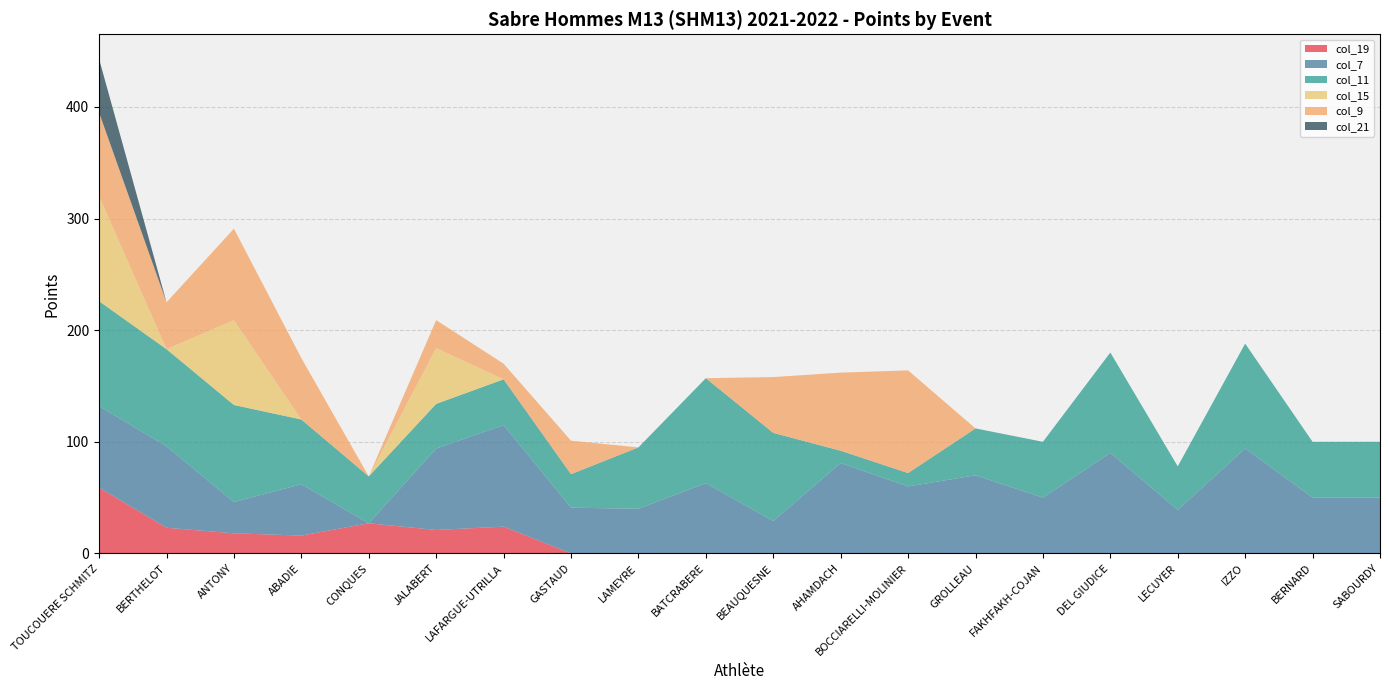

Reading right to left, what are all the values shown in this chart?

col_19: SABOURDY=0	BERNARD=0	IZZO=0	LECUYER=0	DEL GIUDICE=0	FAKHFAKH-COJAN=0	GROLLEAU=0	BOCCIARELLI-MOLINIER=0	AHAMDACH=0	BEAUQUESNE=0	BATCRABERE=0	LAMEYRE=0	GASTAUD=0	LAFARGUE-UTRILLA=24	JALABERT=21	CONQUES=27	ABADIE=16	ANTONY=18	BERTHELOT=23	TOUCOUERE SCHMITZ=59
col_7: SABOURDY=50	BERNARD=50	IZZO=94	LECUYER=39	DEL GIUDICE=90	FAKHFAKH-COJAN=50	GROLLEAU=70	BOCCIARELLI-MOLINIER=60	AHAMDACH=81	BEAUQUESNE=29	BATCRABERE=63	LAMEYRE=40	GASTAUD=41	LAFARGUE-UTRILLA=91	JALABERT=73	CONQUES=0	ABADIE=46	ANTONY=28	BERTHELOT=73	TOUCOUERE SCHMITZ=73
col_11: SABOURDY=50	BERNARD=50	IZZO=94	LECUYER=39	DEL GIUDICE=90	FAKHFAKH-COJAN=50	GROLLEAU=42	BOCCIARELLI-MOLINIER=12	AHAMDACH=11	BEAUQUESNE=79	BATCRABERE=94	LAMEYRE=55	GASTAUD=30	LAFARGUE-UTRILLA=41	JALABERT=40	CONQUES=42	ABADIE=58	ANTONY=87	BERTHELOT=87	TOUCOUERE SCHMITZ=94
col_15: SABOURDY=0	BERNARD=0	IZZO=0	LECUYER=0	DEL GIUDICE=0	FAKHFAKH-COJAN=0	GROLLEAU=0	BOCCIARELLI-MOLINIER=0	AHAMDACH=0	BEAUQUESNE=0	BATCRABERE=0	LAMEYRE=0	GASTAUD=0	LAFARGUE-UTRILLA=0	JALABERT=50	CONQUES=0	ABADIE=0	ANTONY=76	BERTHELOT=0	TOUCOUERE SCHMITZ=94
col_9: SABOURDY=0	BERNARD=0	IZZO=0	LECUYER=0	DEL GIUDICE=0	FAKHFAKH-COJAN=0	GROLLEAU=0	BOCCIARELLI-MOLINIER=92	AHAMDACH=70	BEAUQUESNE=50	BATCRABERE=0	LAMEYRE=0	GASTAUD=30	LAFARGUE-UTRILLA=14	JALABERT=25	CONQUES=0	ABADIE=55	ANTONY=82	BERTHELOT=42	TOUCOUERE SCHMITZ=75
col_21: SABOURDY=0	BERNARD=0	IZZO=0	LECUYER=0	DEL GIUDICE=0	FAKHFAKH-COJAN=0	GROLLEAU=0	BOCCIARELLI-MOLINIER=0	AHAMDACH=0	BEAUQUESNE=0	BATCRABERE=0	LAMEYRE=0	GASTAUD=0	LAFARGUE-UTRILLA=0	JALABERT=0	CONQUES=0	ABADIE=0	ANTONY=0	BERTHELOT=0	TOUCOUERE SCHMITZ=48